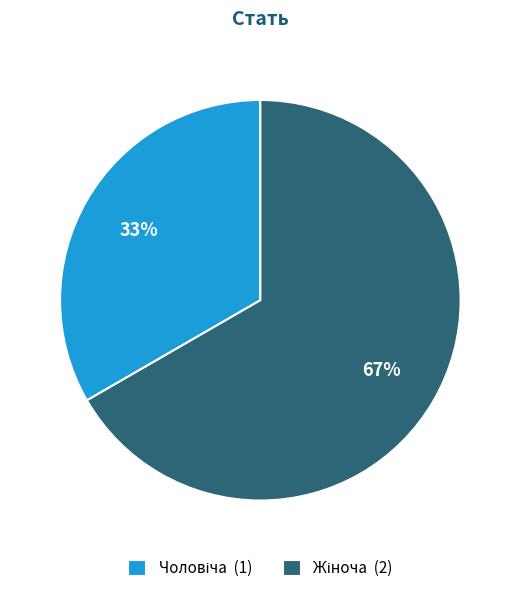

To the nearest percent, what is the average slice percentage?

50%